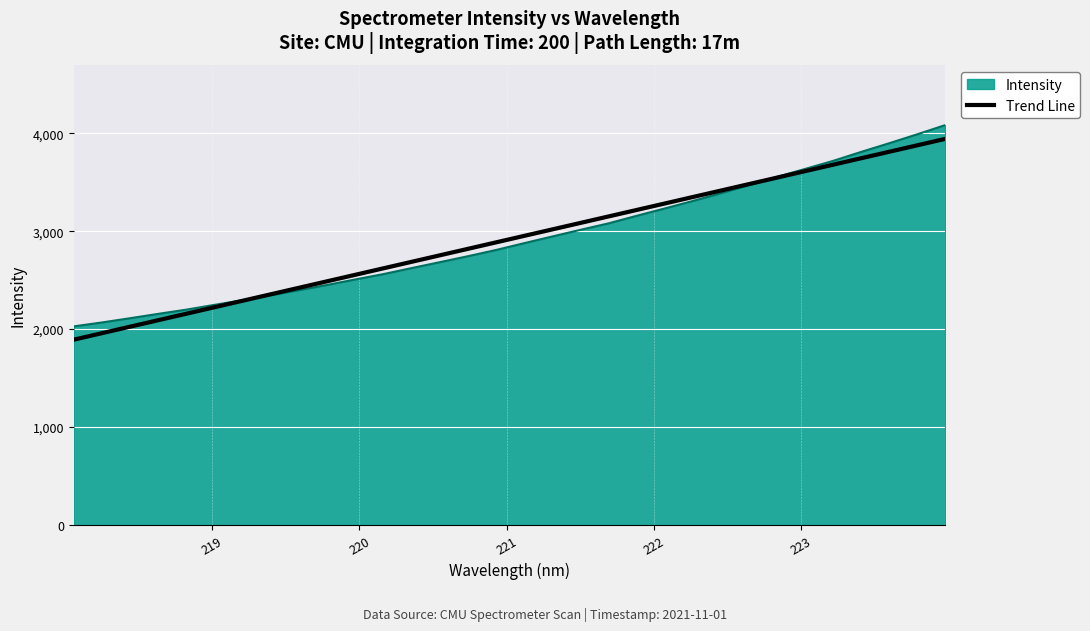

Which series has the widest spread of values?

Intensity